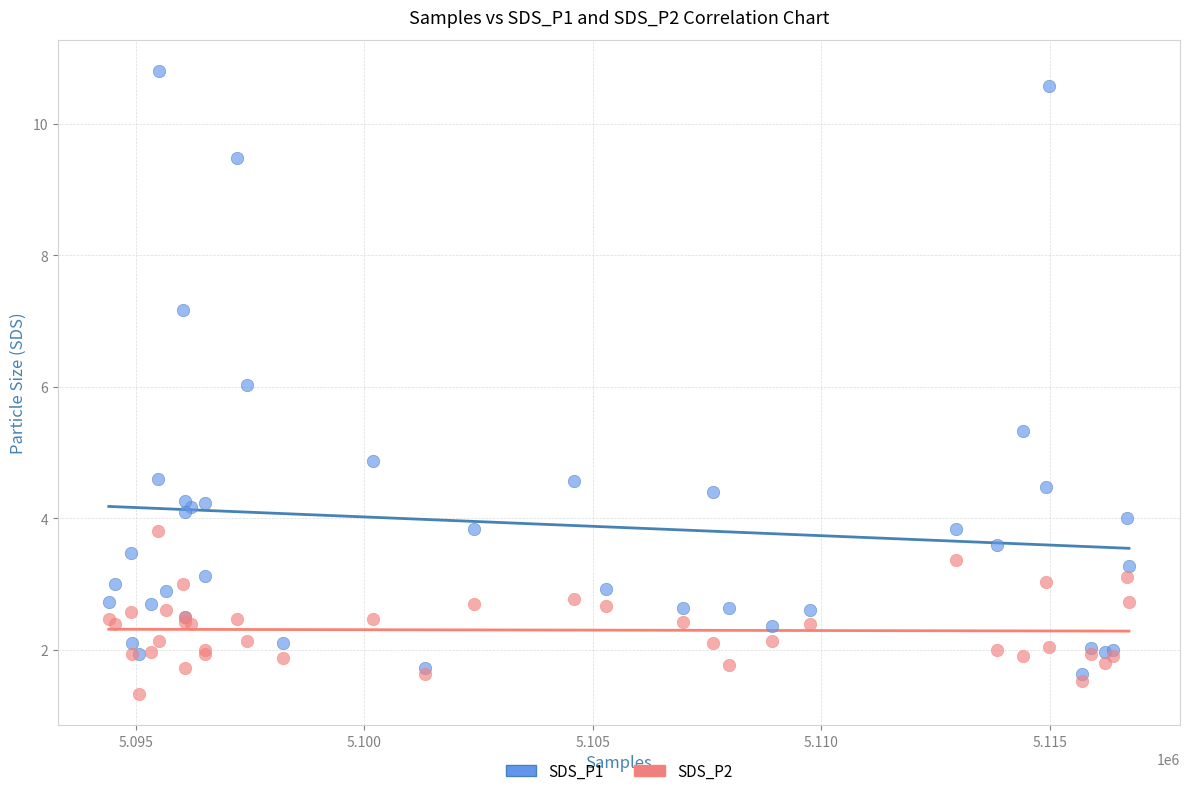

What are all the series names shown in the legend?

SDS_P1, SDS_P2